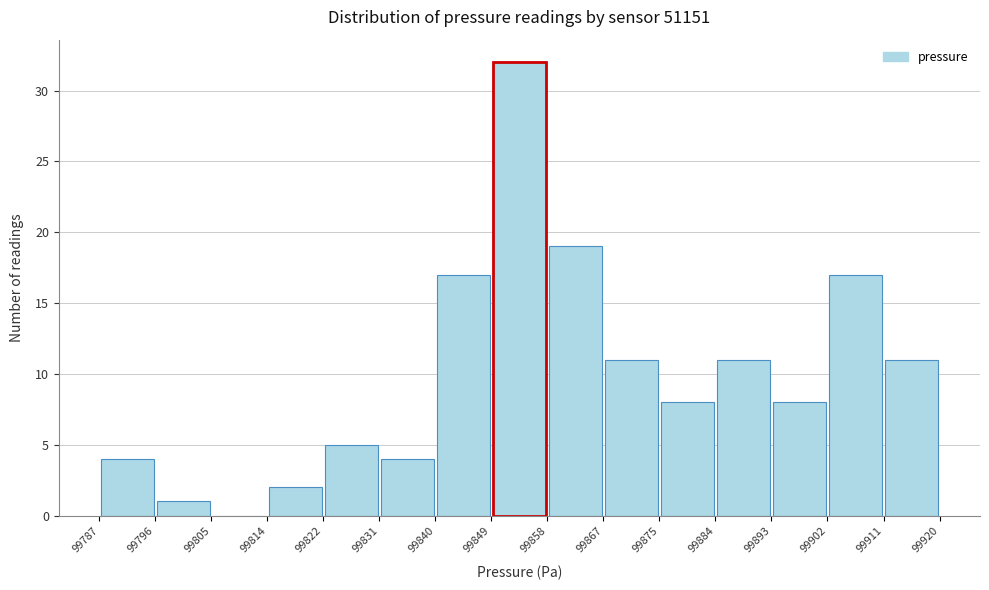

Reading left to right, transcribe this chart: for each bar, give the range it covers on the x-axis and its height. The values are not printed on the chart, so give them approximately, as read against the axis.

99787 to 99796: 4
99796 to 99805: 1
99805 to 99814: 0
99814 to 99822: 2
99822 to 99831: 5
99831 to 99840: 4
99840 to 99849: 17
99849 to 99858: 32
99858 to 99867: 19
99867 to 99875: 11
99875 to 99884: 8
99884 to 99893: 11
99893 to 99902: 8
99902 to 99911: 17
99911 to 99920: 11